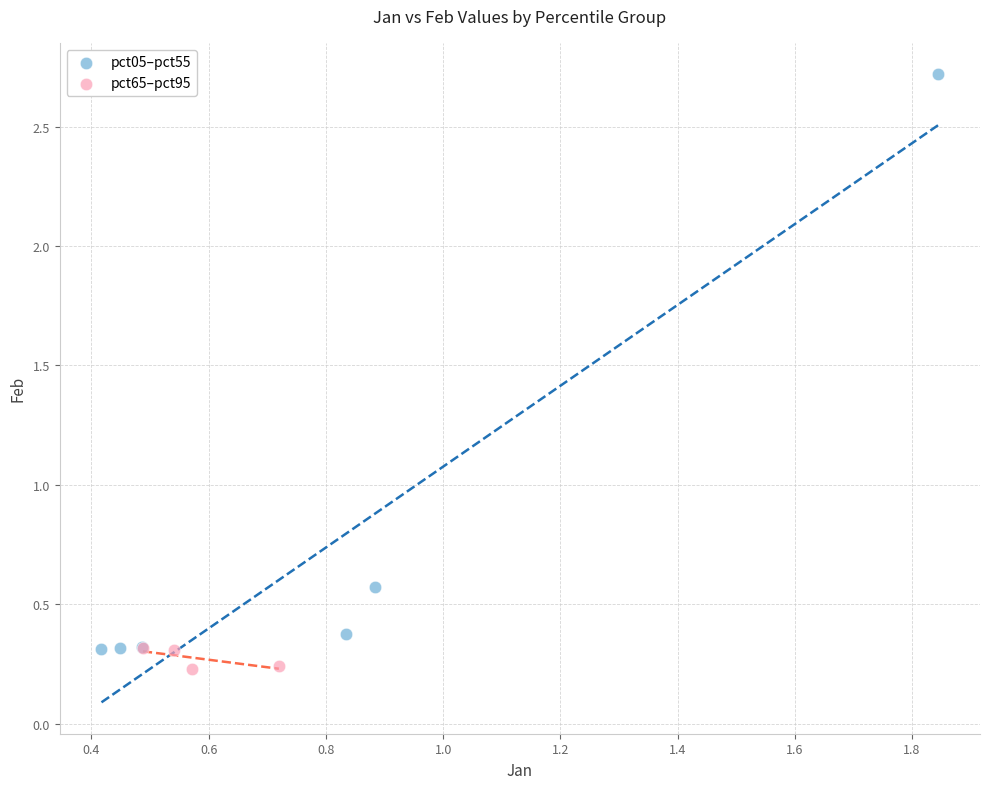

Which series contains the lowest Y value?

pct65–pct95